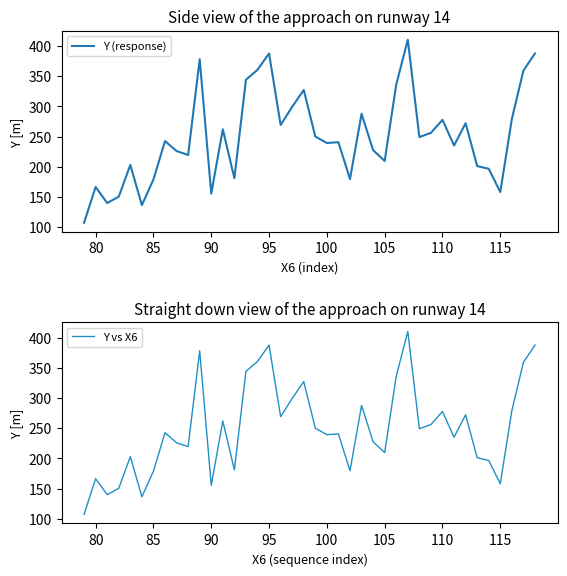

The Y vs X6 series shows 85.1 at 115. True or false?

False